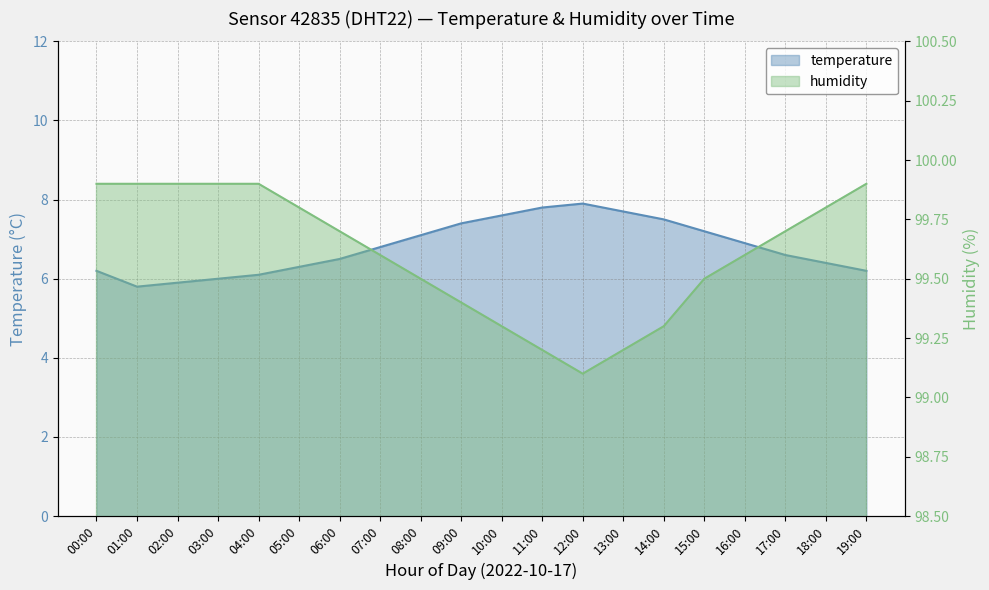

True or false: humidity and temperature cross at least once.

False